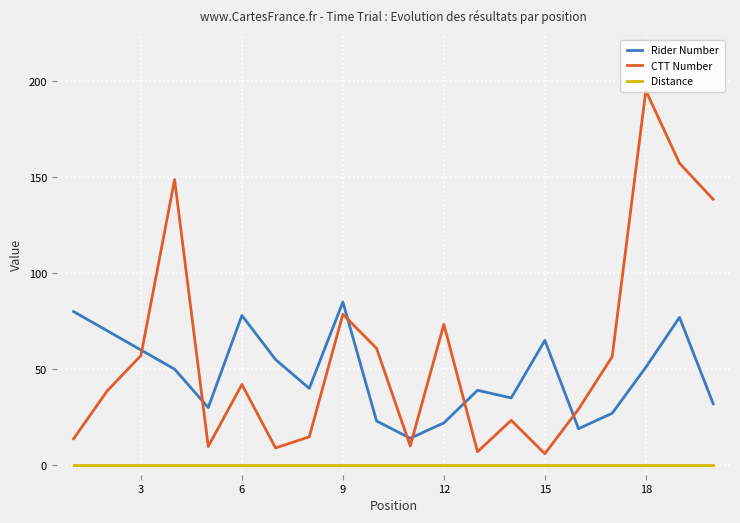

Count the number of categories in the chart.

20